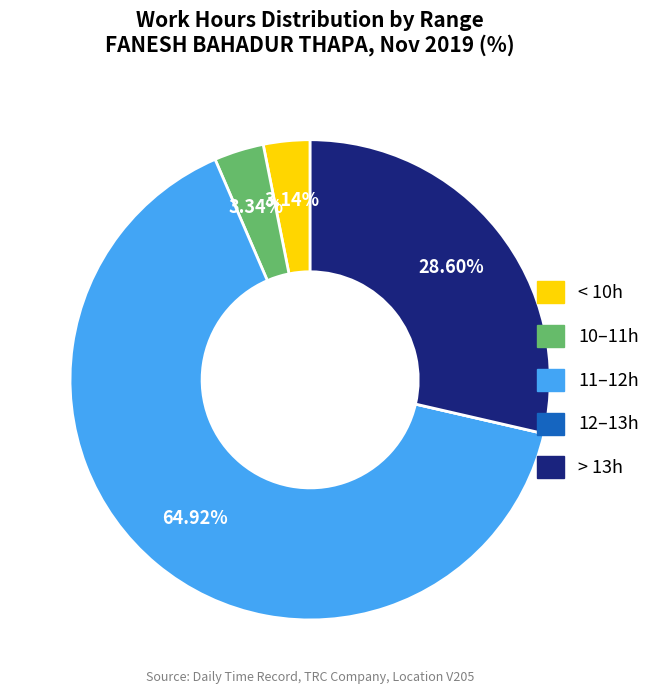

Is there any slice that represents more than half of the pie?

Yes